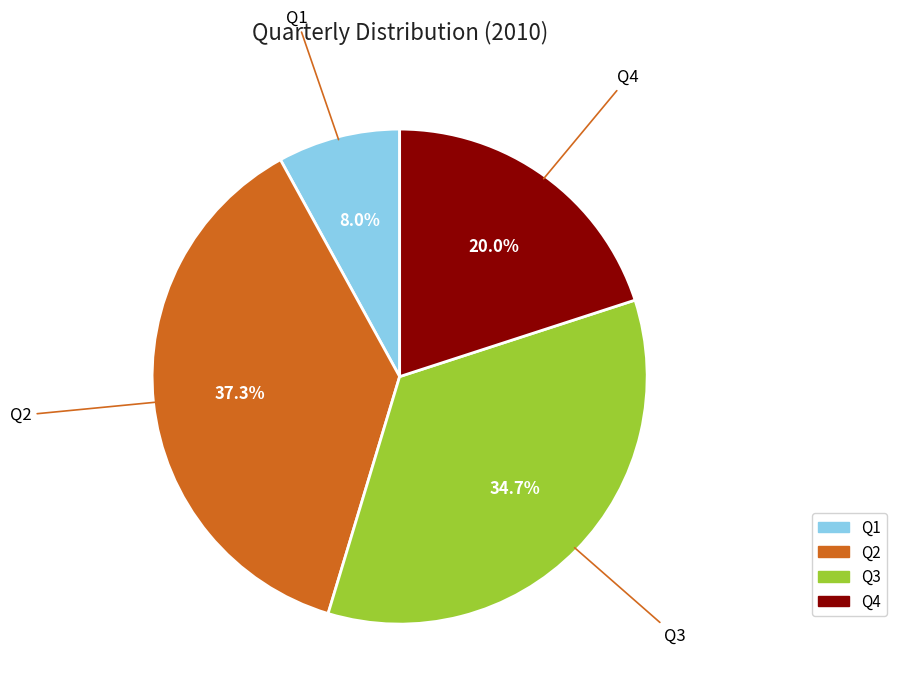

What percentage is NOT represented by Q2?

62.7%